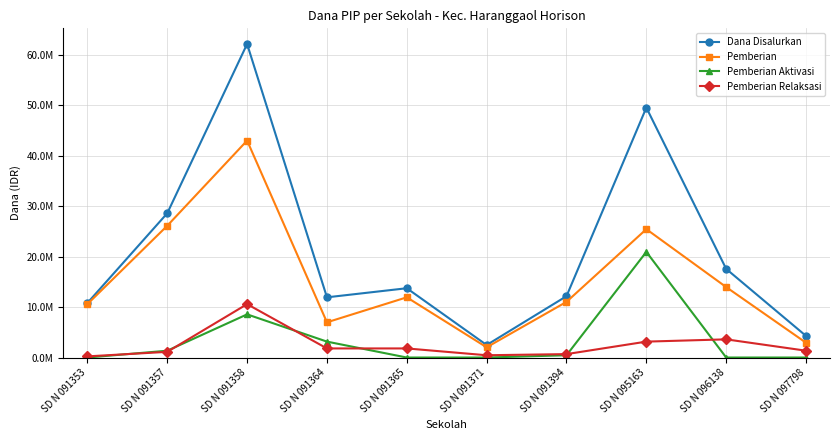

Is it true that Dana Disalurkan equals 88834671 at SD N 091358?

False